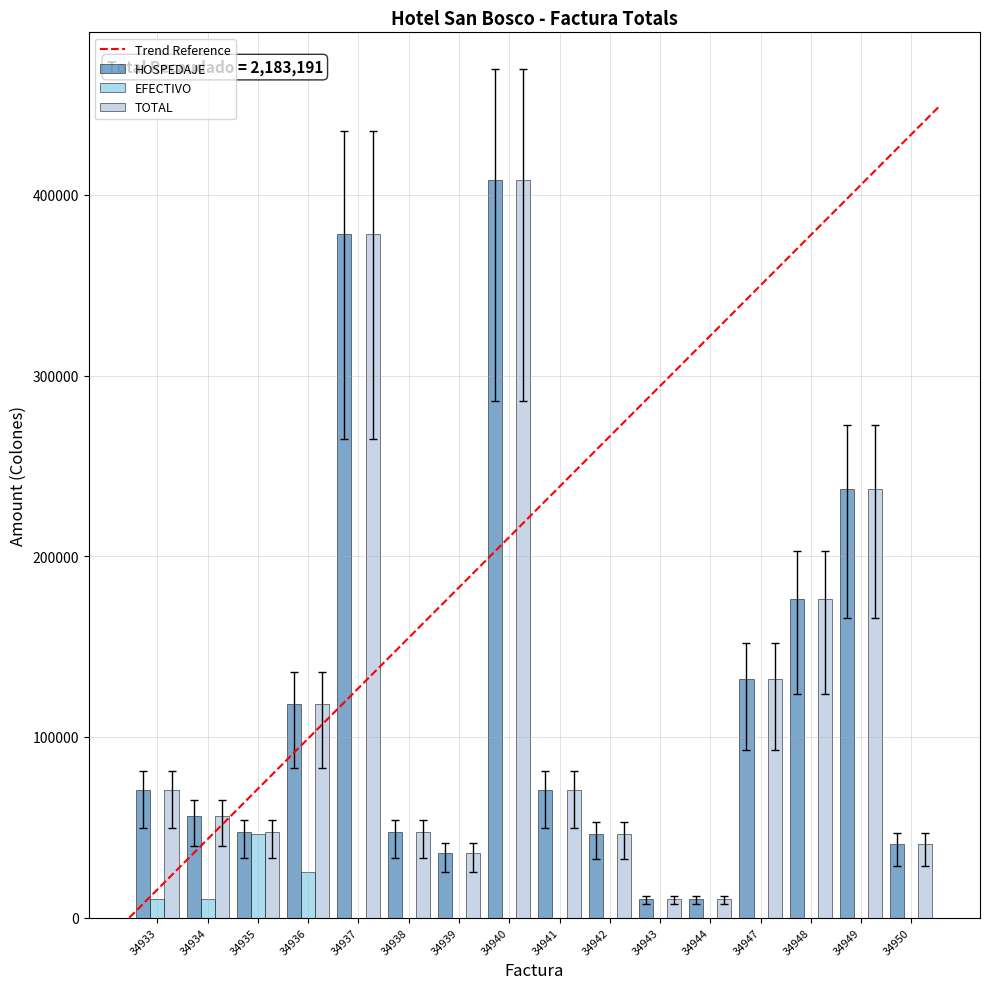

At which category is the sum across all series the highest?

34940